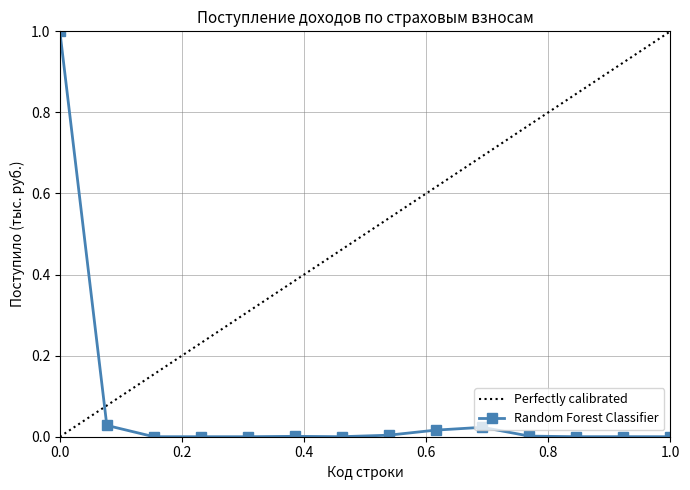

True or false: the data has more than 2 interior local peaks.

True